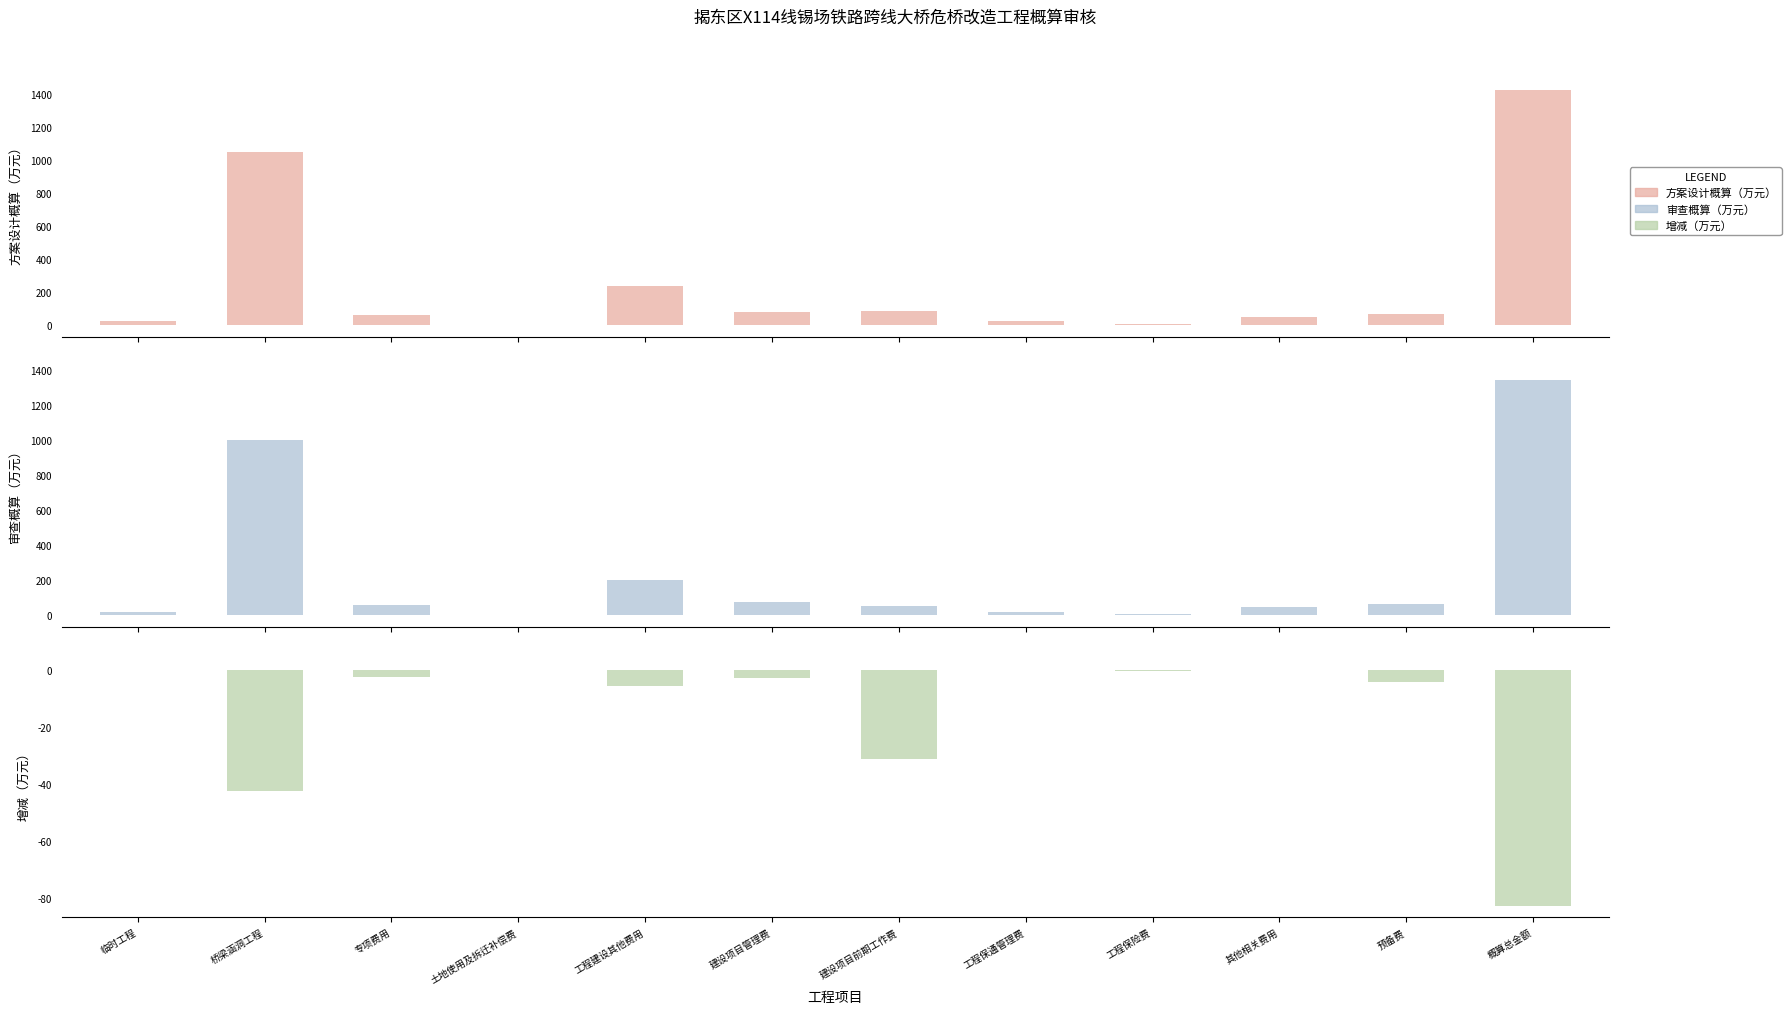

True or false: 增减（万元） has a value of -82.6 at 概算总金额.

True